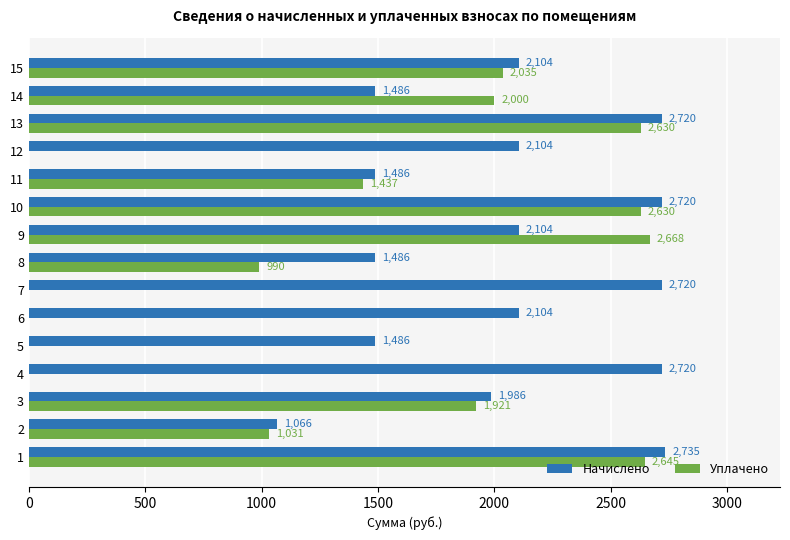

Is the value of Начислено at 2 greater than the value of Уплачено at 10?

No